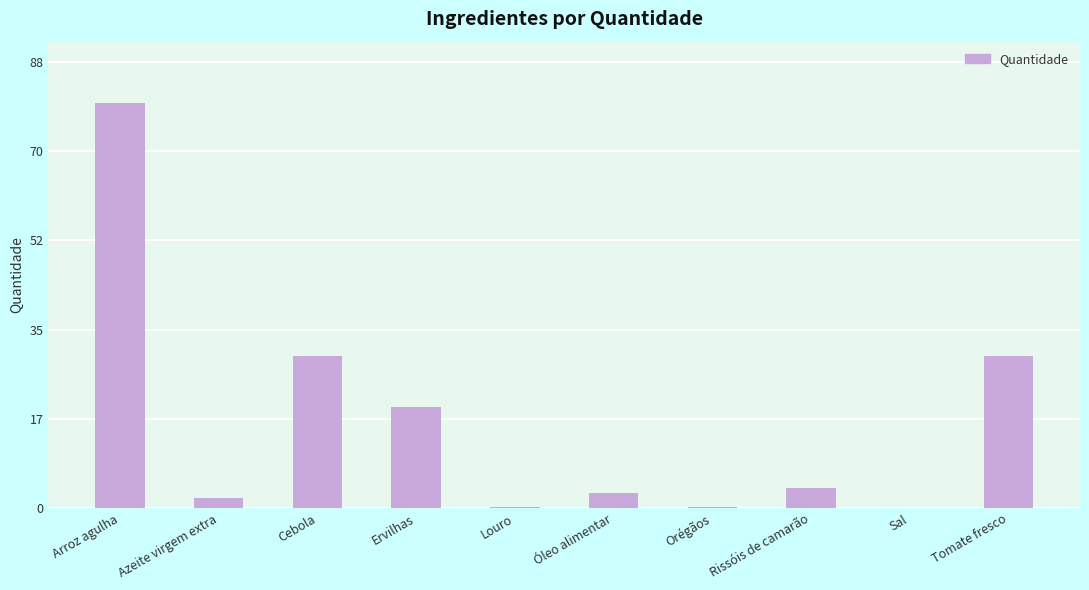

Is it true that the value at Arroz agulha is 126.3?

False